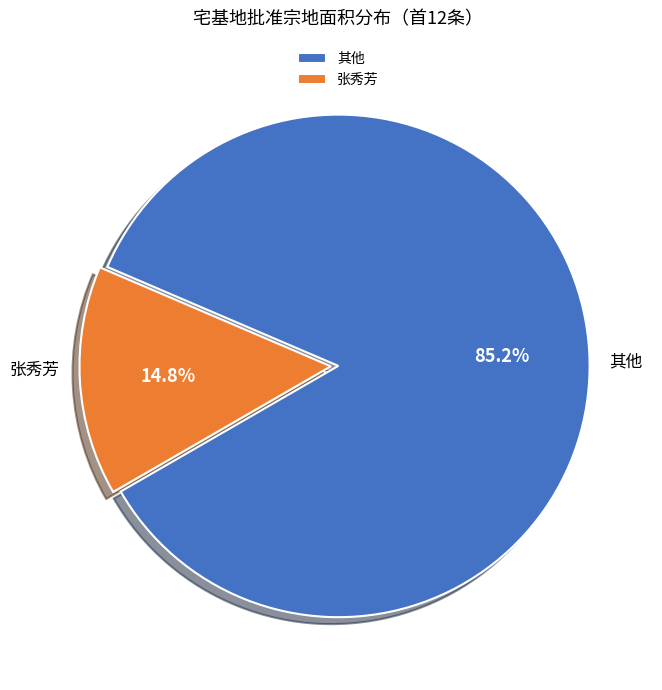

To the nearest percent, what is the average slice percentage?

50%